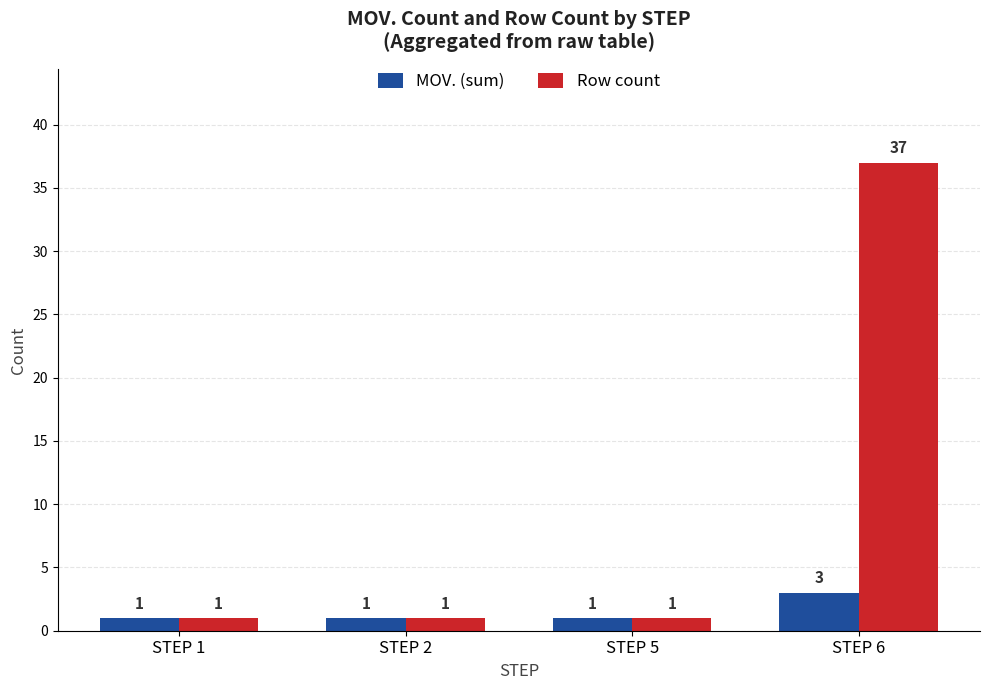

What is the sum of the MOV. (sum) values at STEP 2 and STEP 1?

2